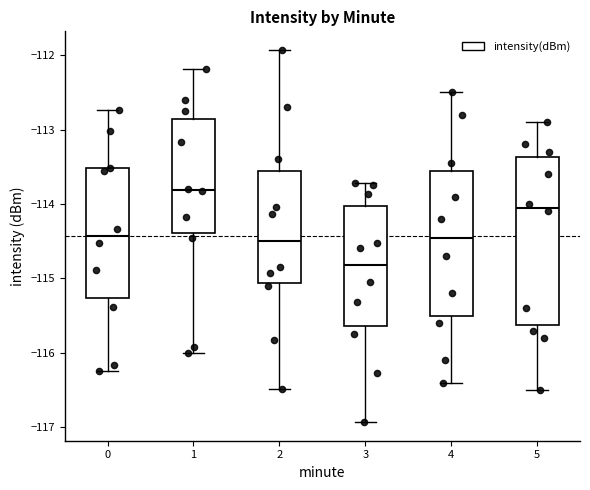

Reading left to right, read every box against the y-axis: the position of its median line, the range the box covers, and the ends of its whiskers. The values are not printed on the chart, so give them approximately, as read against the axis.

0: median -114.4, box -115.3 to -113.5, whiskers -116.2 to -112.7
1: median -113.8, box -114.4 to -112.9, whiskers -116.0 to -112.2
2: median -114.5, box -115.1 to -113.6, whiskers -116.5 to -111.9
3: median -114.8, box -115.6 to -114.0, whiskers -116.9 to -113.7
4: median -114.4, box -115.5 to -113.6, whiskers -116.4 to -112.5
5: median -114.0, box -115.6 to -113.4, whiskers -116.5 to -112.9